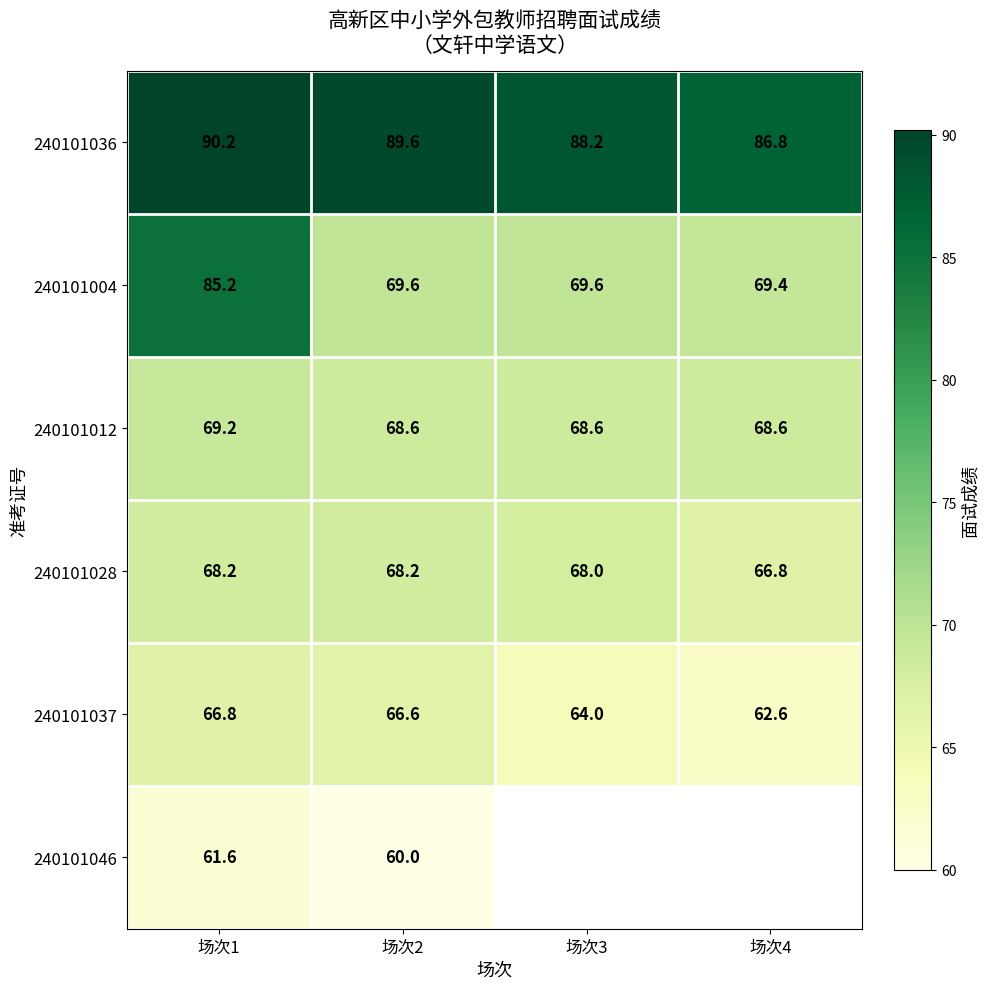

What is the difference between the highest and lowest values at 场次2?

29.6